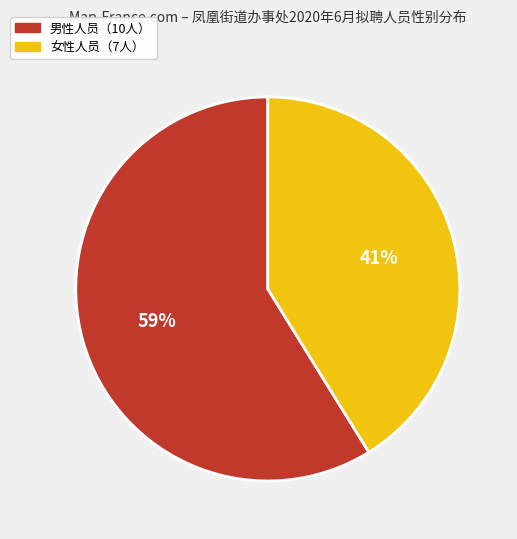

Is there any slice that represents more than half of the pie?

Yes